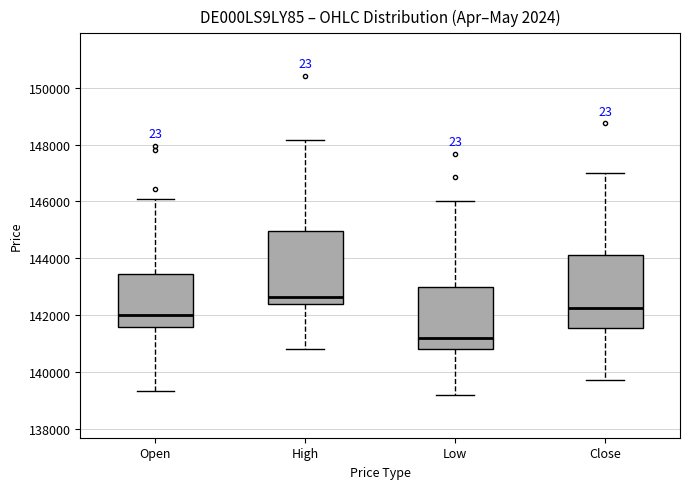

Reading left to right, transcribe this box plot: for each box, give where its median line is, the range the box spans, and where its two whiskers end, as read against the y-axis. The values are not printed on the chart, so give them approximately, as read against the axis.

Open: median 142000, box 141600 to 143400, whiskers 139400 to 146000
High: median 142600, box 142400 to 145000, whiskers 140800 to 148200
Low: median 141200, box 140800 to 143000, whiskers 139200 to 146000
Close: median 142200, box 141600 to 144200, whiskers 139800 to 147000